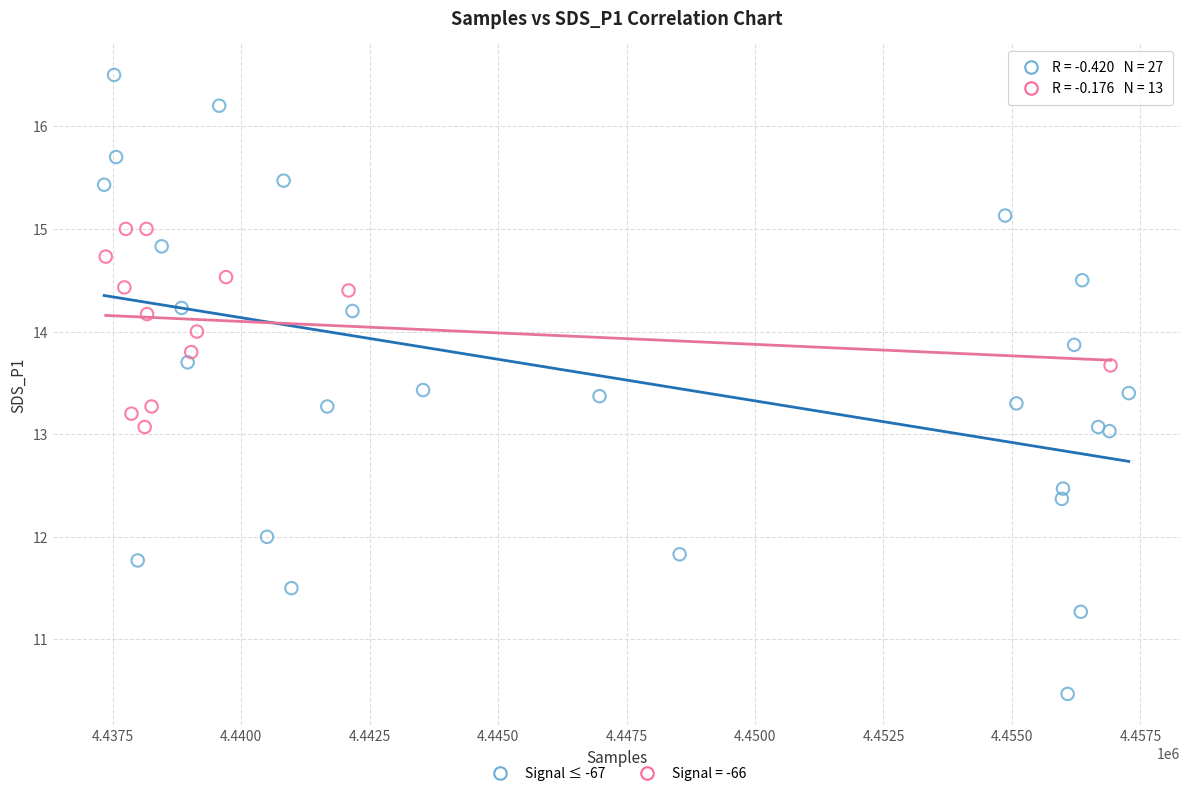

Which series has the widest spread of Y values?

Signal ≤ -67